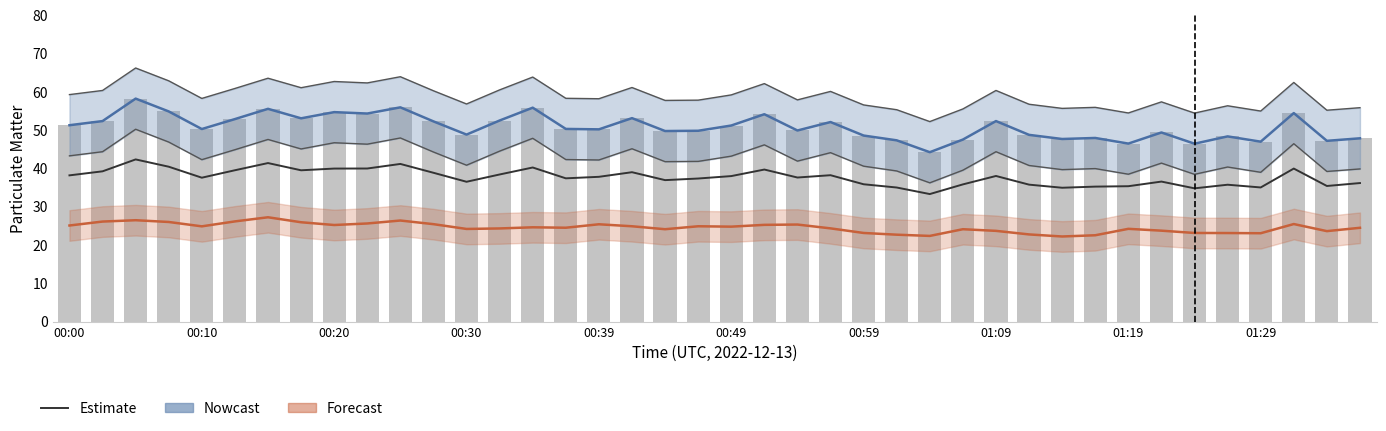

What is the label of the 35th bar from the right?

00:49